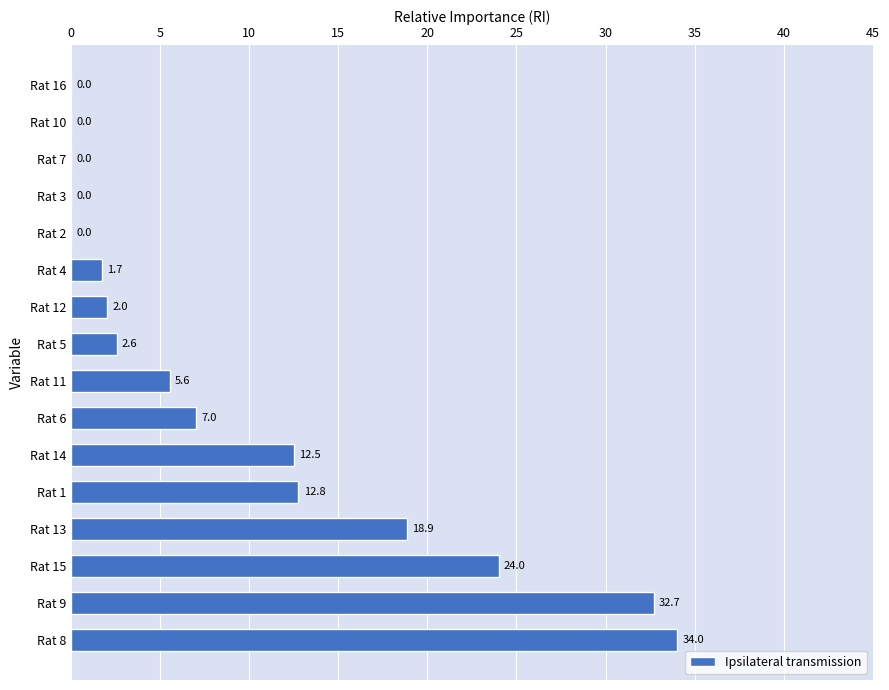

What is the change in value from Rat 11 to Rat 2?

-5.6